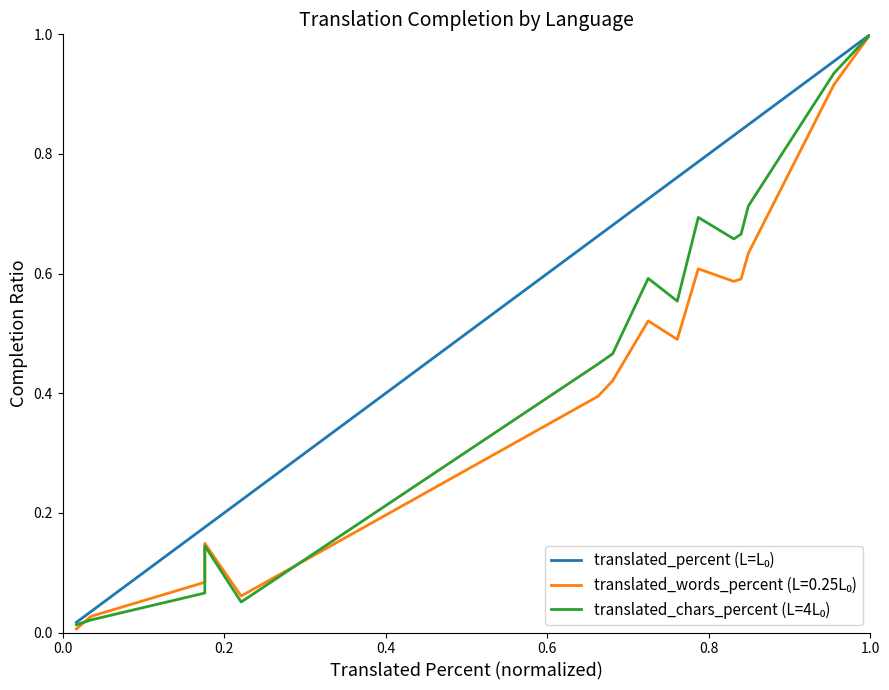

Which series has the largest total across all categories?

translated_percent (L=L₀)